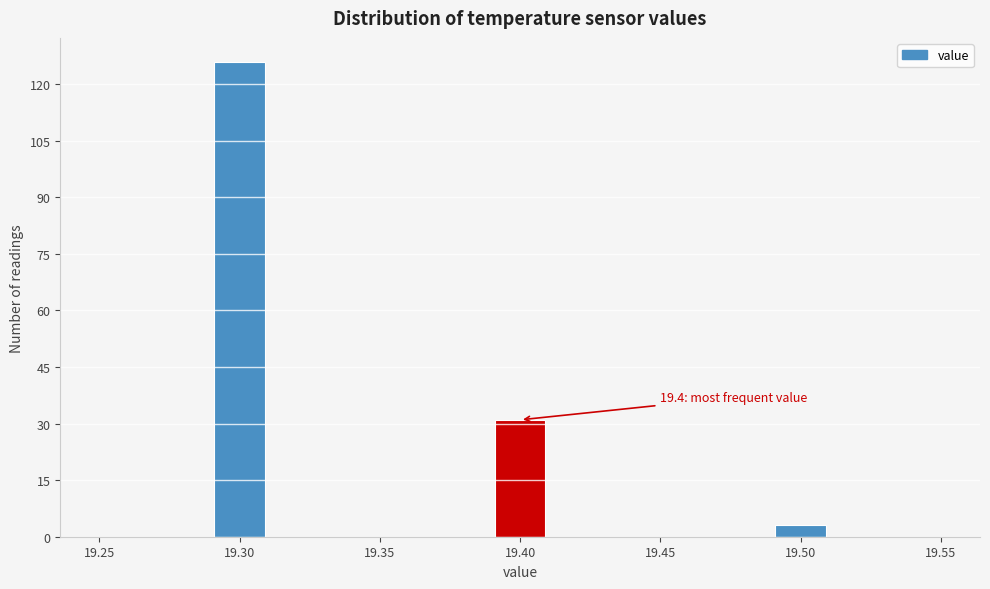

Over which range of the x-axis is the bar tallest?

19.29 to 19.31